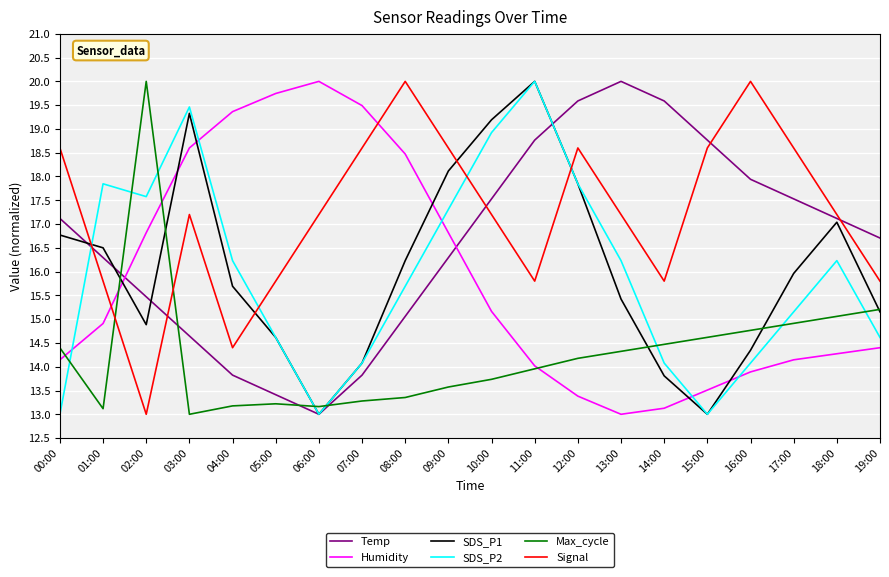

What is the sum of the Signal values at 00:00 and 13:00?

35.8